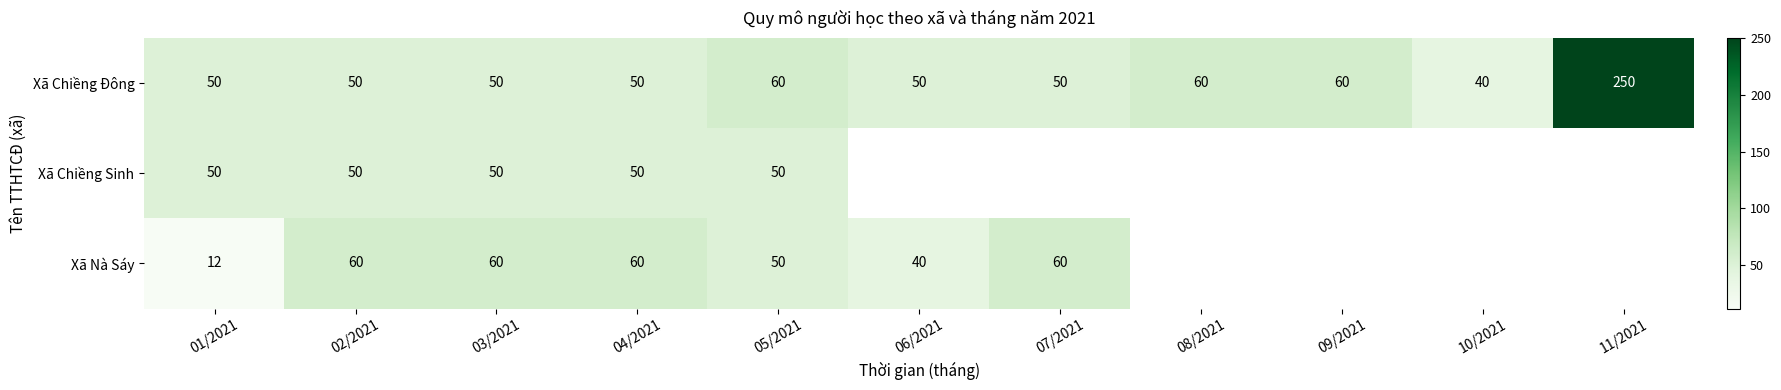

What value does the Xã Chiềng Đông series have at 09/2021, to the nearest 10?

60